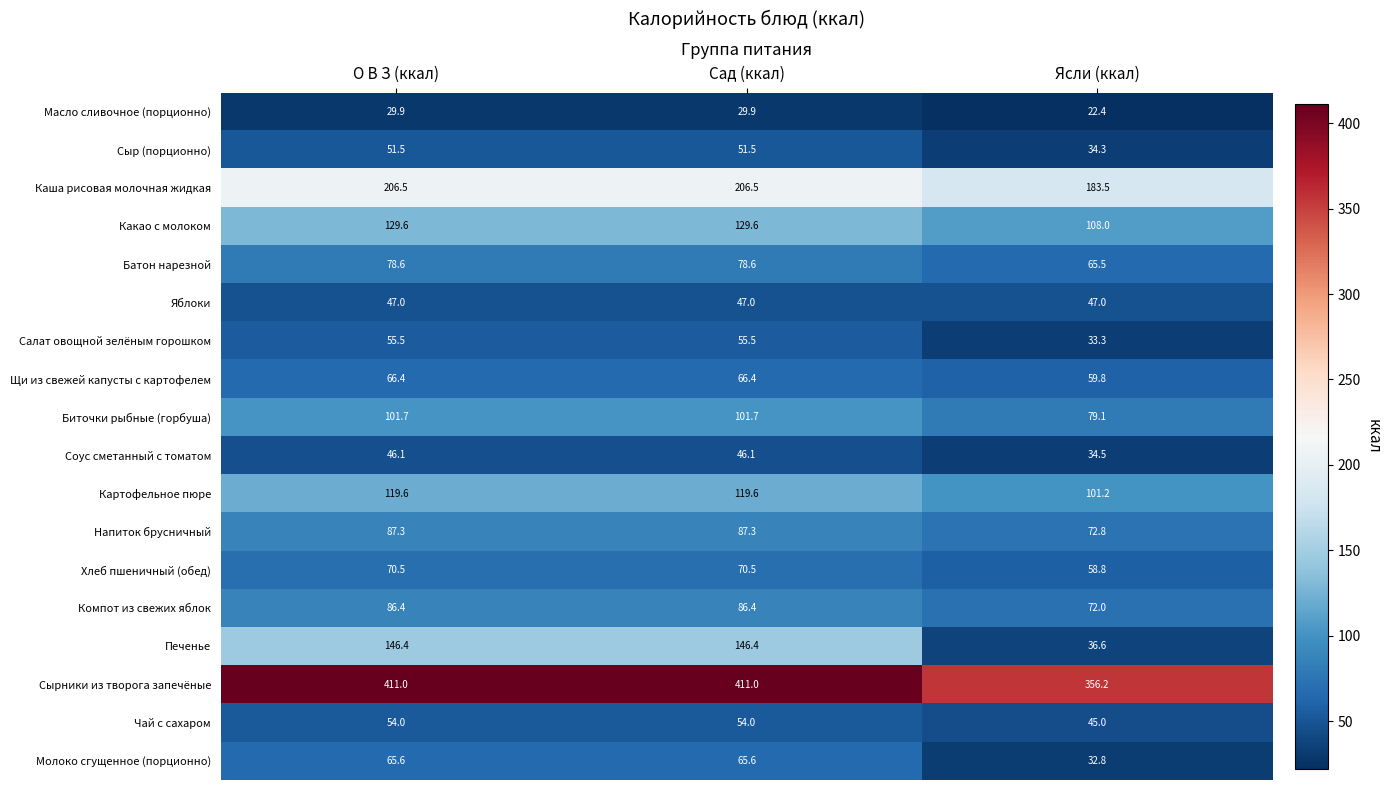

Is the value of Какао с молоком at О В З (ккал) greater than the value of Печенье at Сад (ккал)?

No